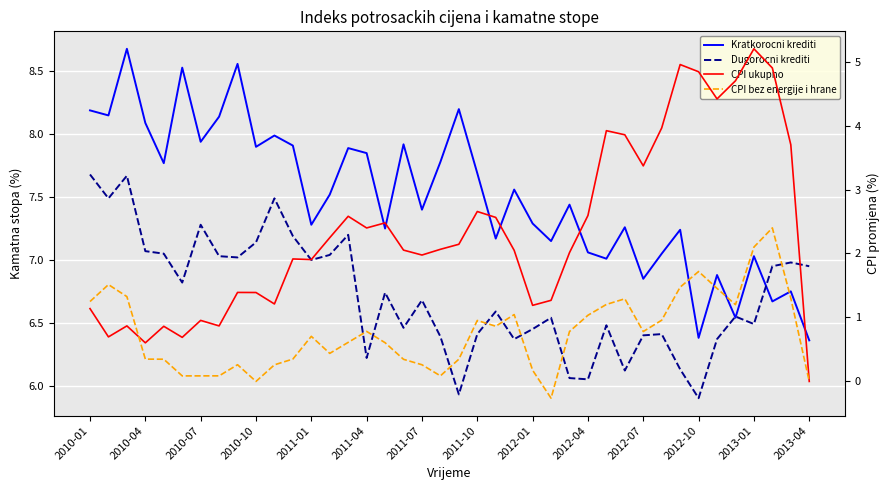

What is the value of the Kratkorocni krediti point at the 16th from the left?

7.8